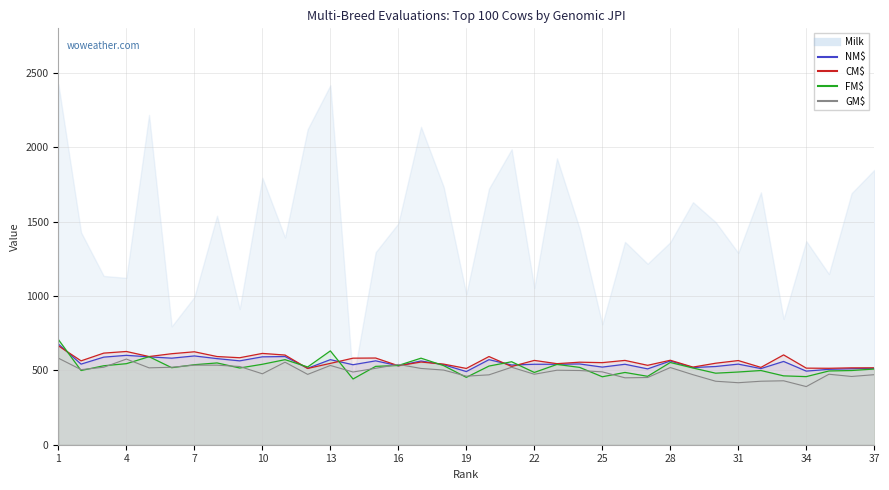

What is the lowest value of the FM$ series?

442